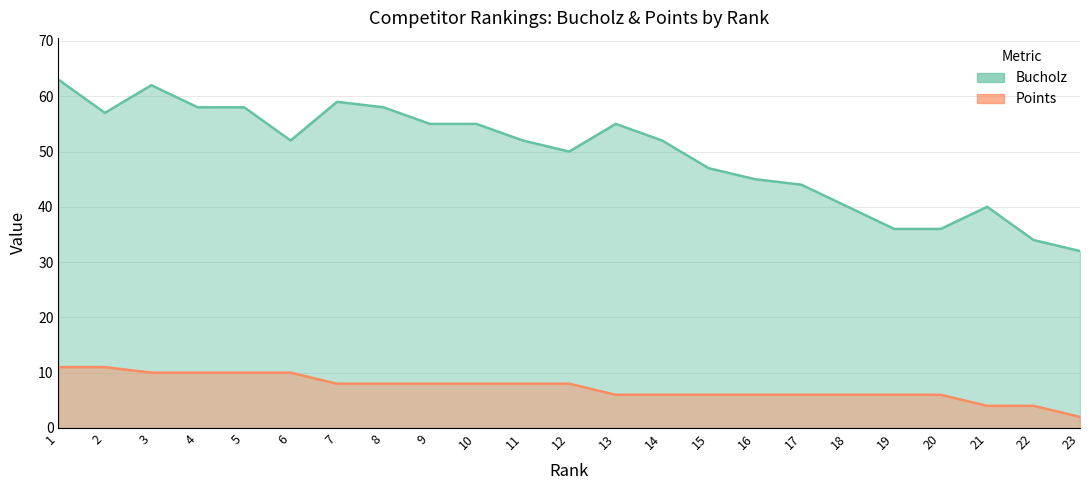

What is the average value of the Points series?

7